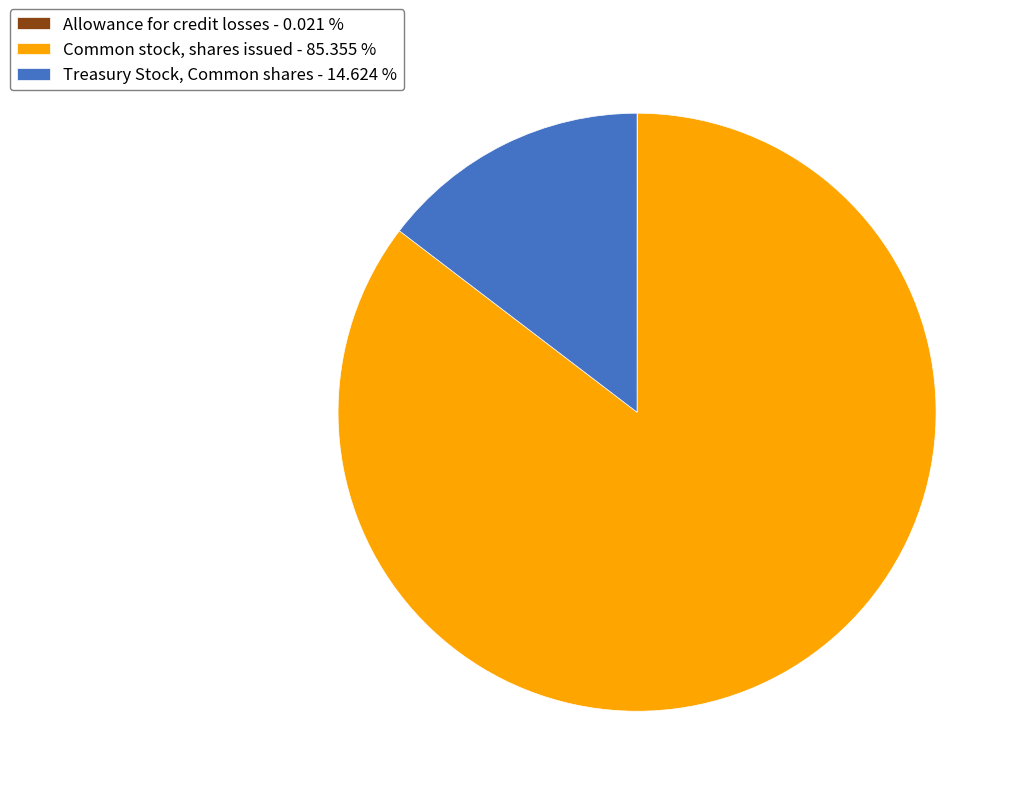

Combined, do Common stock, shares issued - 85.355 % and Treasury Stock, Common shares - 14.624 % account for over 50%?

Yes